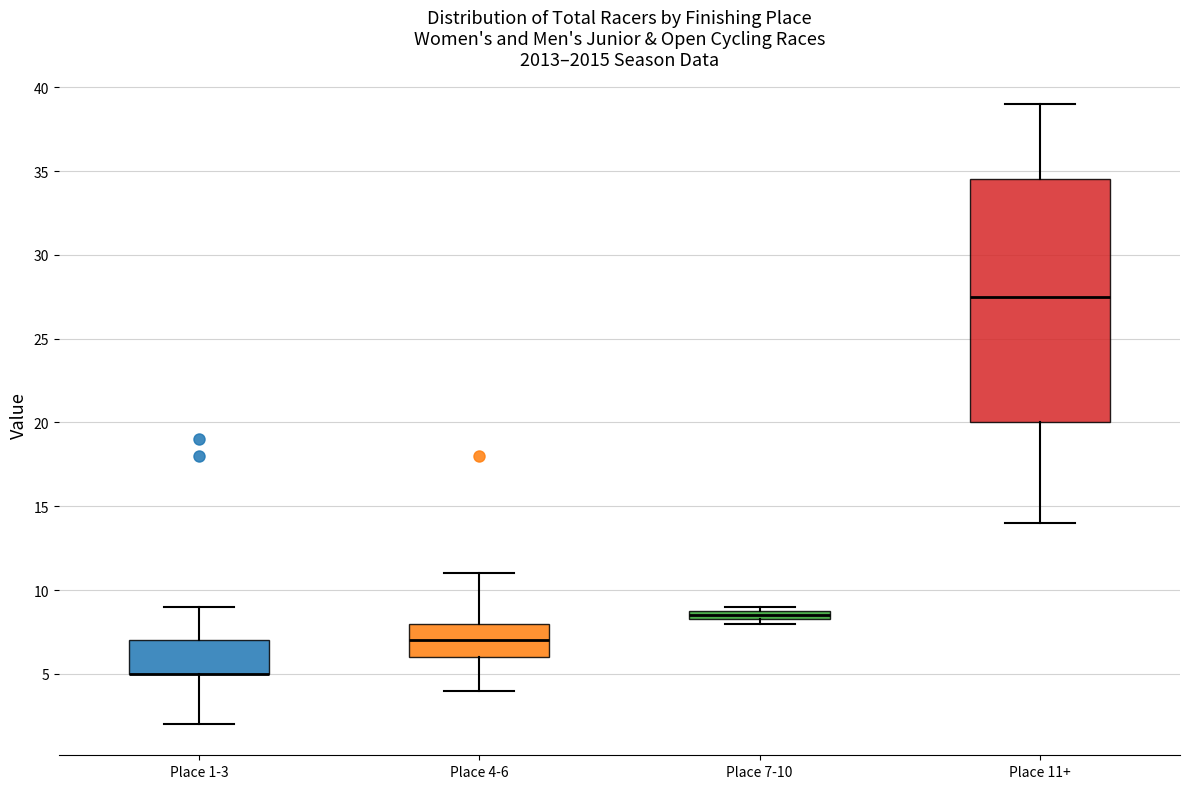

Comparing the boxes themselves (not the whiskers), which one is the tallest?

Place 11+